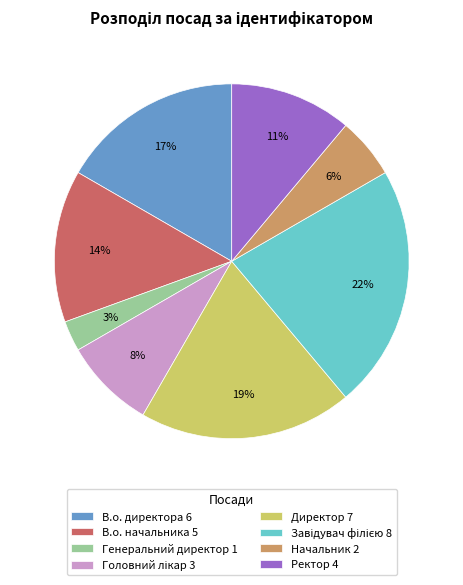

Combined, do В.о. директора 6 and Директор 7 account for over 50%?

No